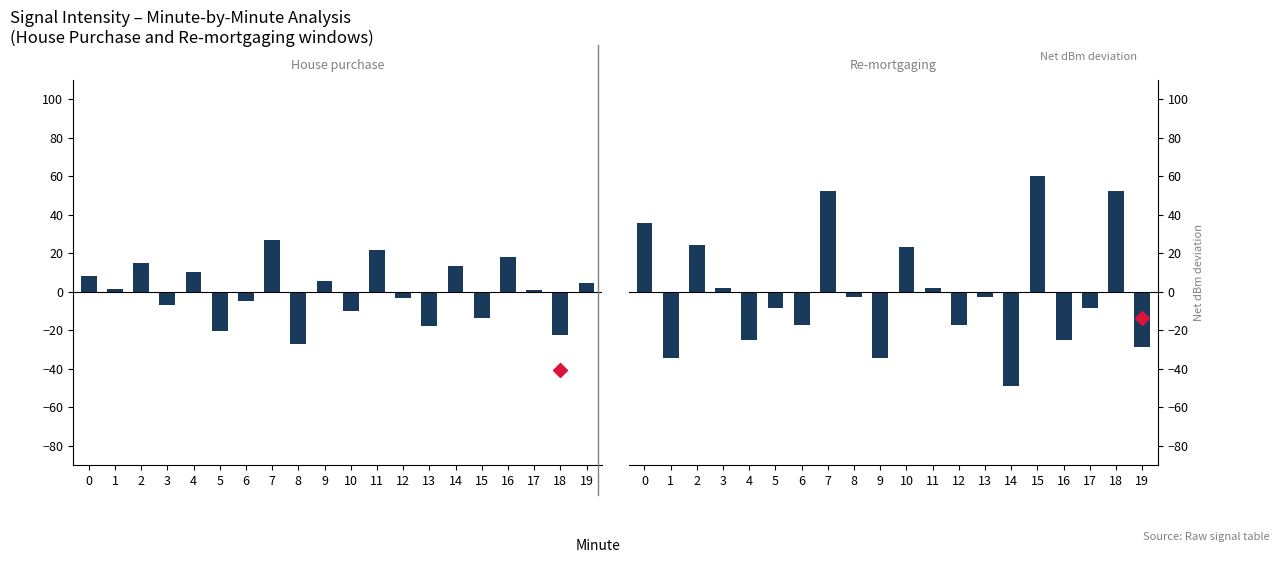

What is the smallest value displayed?

-48.9